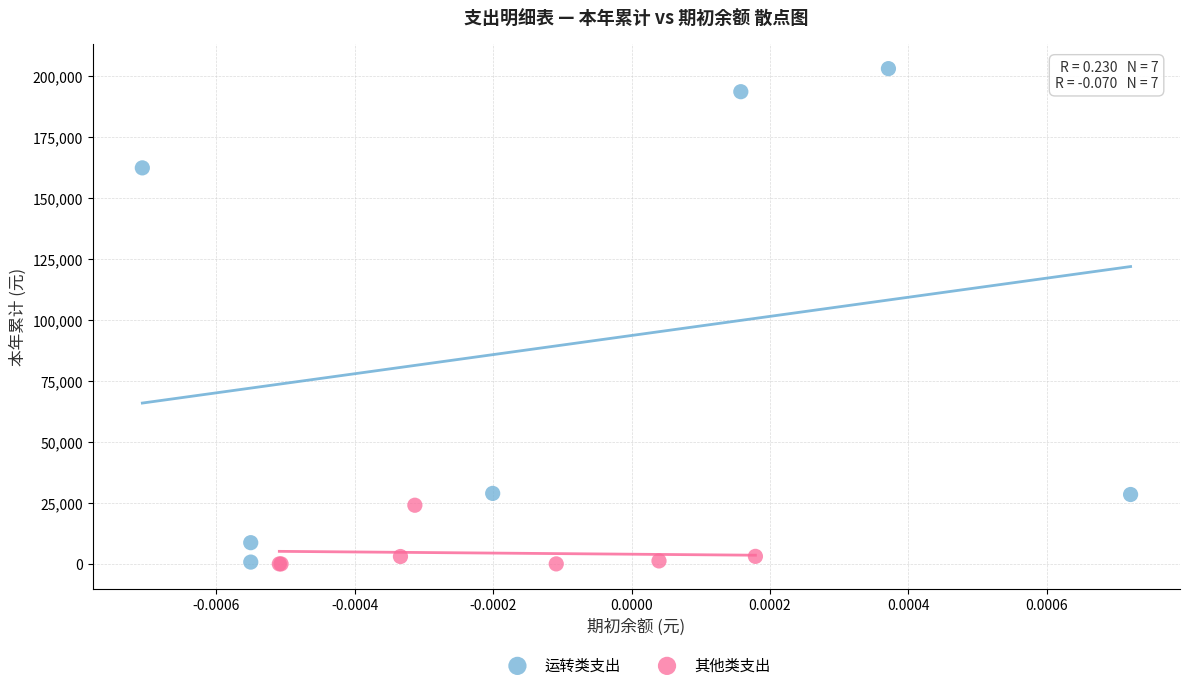

What are all the series names shown in the legend?

运转类支出, 其他类支出